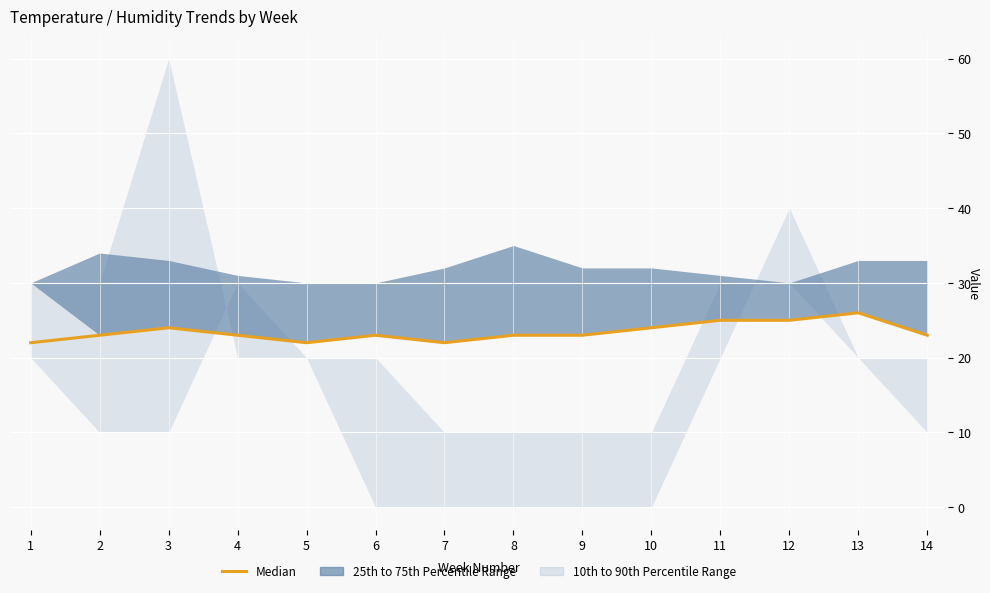

Rank the categories by value from highest to lowest.

13, 11, 12, 3, 10, 2, 4, 6, 8, 9, 14, 1, 5, 7